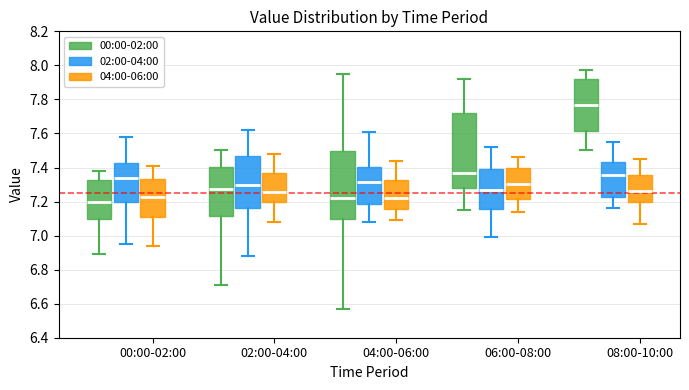

Reading left to right, transcribe this box plot: for each box, give where its median line is, the range the box spans, and where its two whiskers end, as read against the y-axis. The values are not printed on the chart, so give them approximately, as read against the axis.

00:00-02:00 (00:00-02:00): median 7.20, box 7.10 to 7.32, whiskers 6.90 to 7.38
00:00-02:00 (02:00-04:00): median 7.34, box 7.20 to 7.42, whiskers 6.96 to 7.58
00:00-02:00 (04:00-06:00): median 7.22, box 7.12 to 7.34, whiskers 6.94 to 7.42
02:00-04:00 (00:00-02:00): median 7.28, box 7.12 to 7.40, whiskers 6.72 to 7.50
02:00-04:00 (02:00-04:00): median 7.30, box 7.16 to 7.48, whiskers 6.88 to 7.62
02:00-04:00 (04:00-06:00): median 7.26, box 7.20 to 7.38, whiskers 7.08 to 7.48
04:00-06:00 (00:00-02:00): median 7.22, box 7.10 to 7.50, whiskers 6.58 to 7.96
04:00-06:00 (02:00-04:00): median 7.32, box 7.18 to 7.40, whiskers 7.08 to 7.62
04:00-06:00 (04:00-06:00): median 7.22, box 7.16 to 7.32, whiskers 7.10 to 7.44
06:00-08:00 (00:00-02:00): median 7.38, box 7.28 to 7.72, whiskers 7.16 to 7.92
06:00-08:00 (02:00-04:00): median 7.28, box 7.16 to 7.40, whiskers 7.00 to 7.52
06:00-08:00 (04:00-06:00): median 7.30, box 7.22 to 7.40, whiskers 7.14 to 7.46
08:00-10:00 (00:00-02:00): median 7.76, box 7.62 to 7.92, whiskers 7.50 to 7.98
08:00-10:00 (02:00-04:00): median 7.36, box 7.22 to 7.44, whiskers 7.16 to 7.56
08:00-10:00 (04:00-06:00): median 7.26, box 7.20 to 7.36, whiskers 7.08 to 7.46